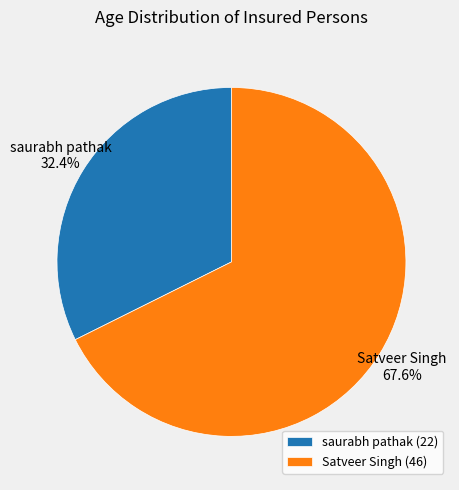

What percentage is the saurabh pathak slice, to the nearest percent?

32%